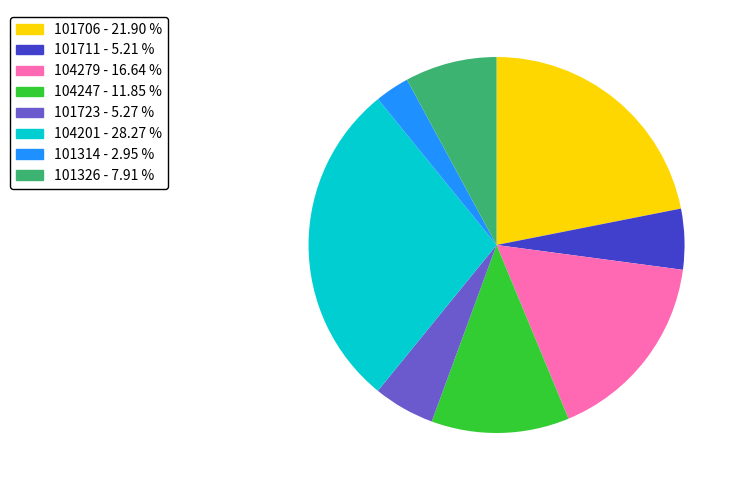

The 104247 slice represents 25% of the pie. True or false?

False